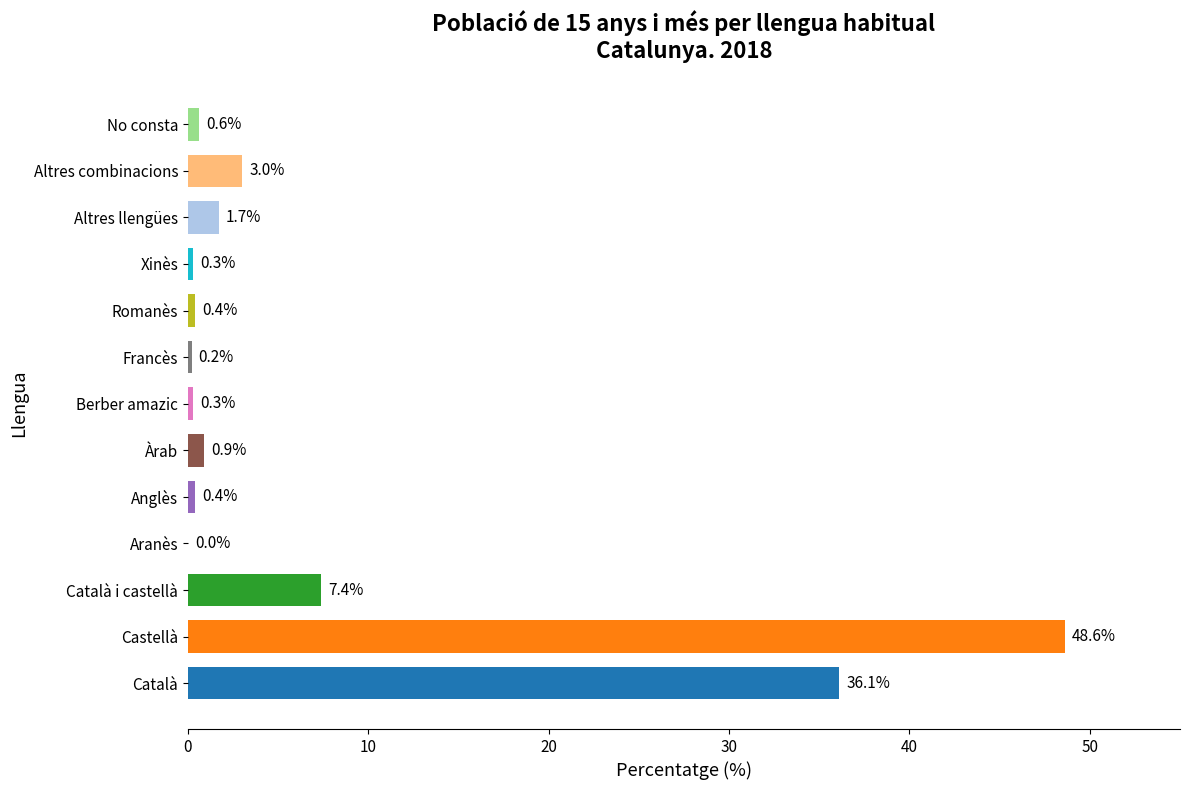

What is the change in value from Aranès to No consta?

+0.6